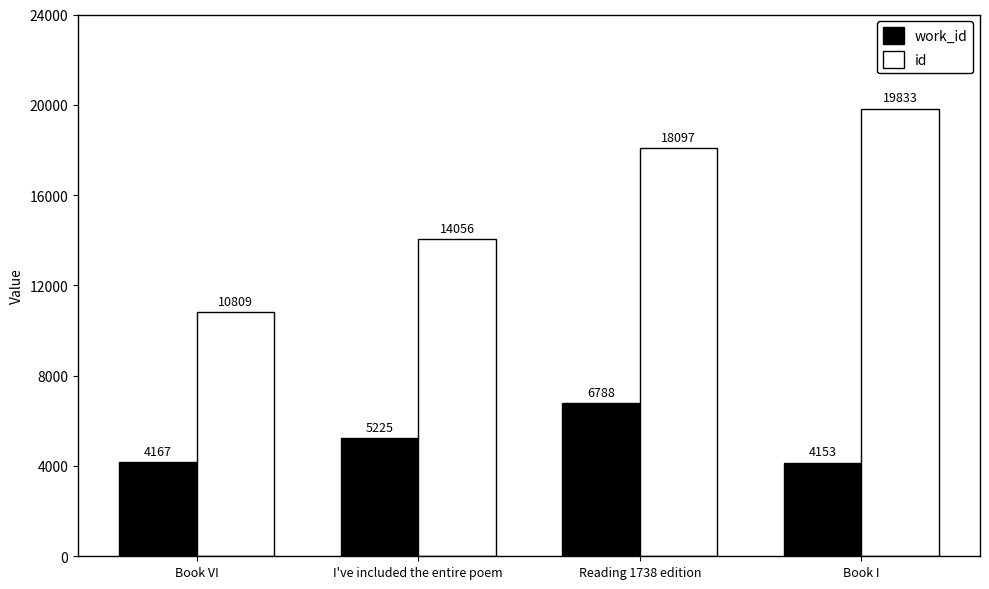

Does the chart contain any negative values?

No